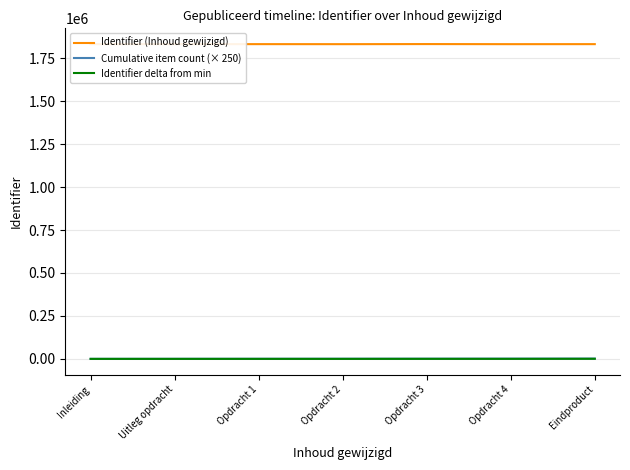

What is the label of the 7th point from the left?

Eindproduct